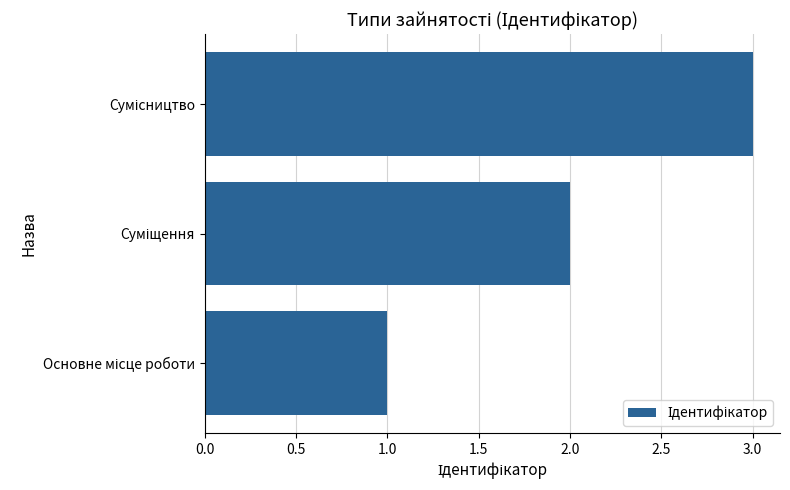

What is the maximum value shown in the chart?

3